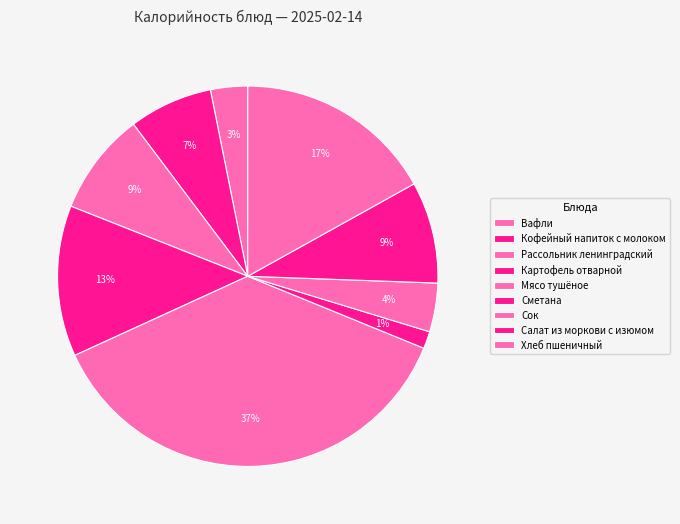

To the nearest percent, what is the combined percentage of Картофель отварной and Вафли?

16%